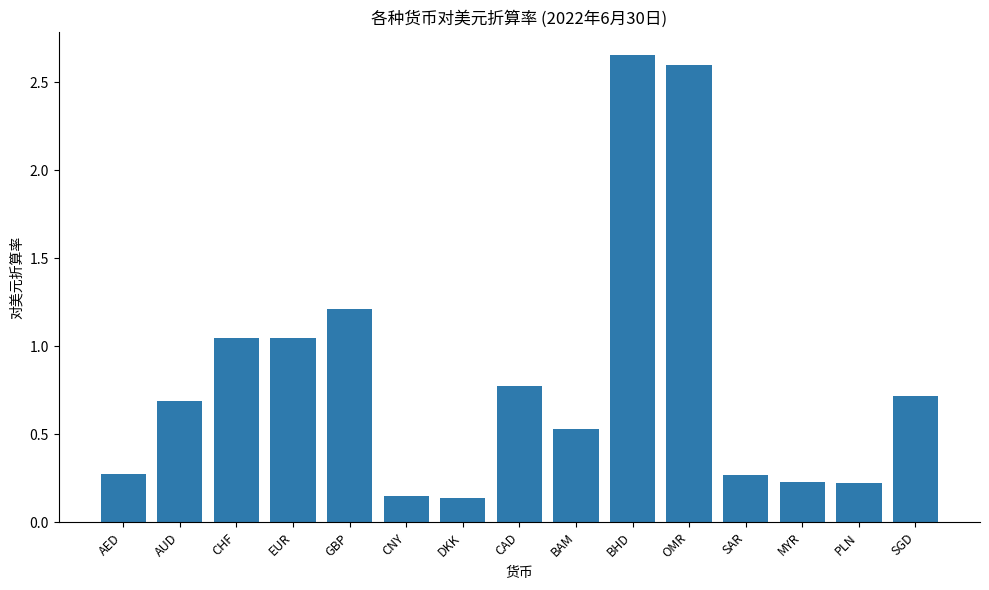

What is the value of the 13th bar from the left?

0.2